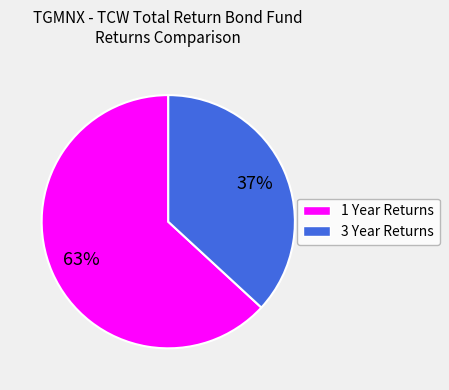

To the nearest percent, what is the average slice percentage?

50%